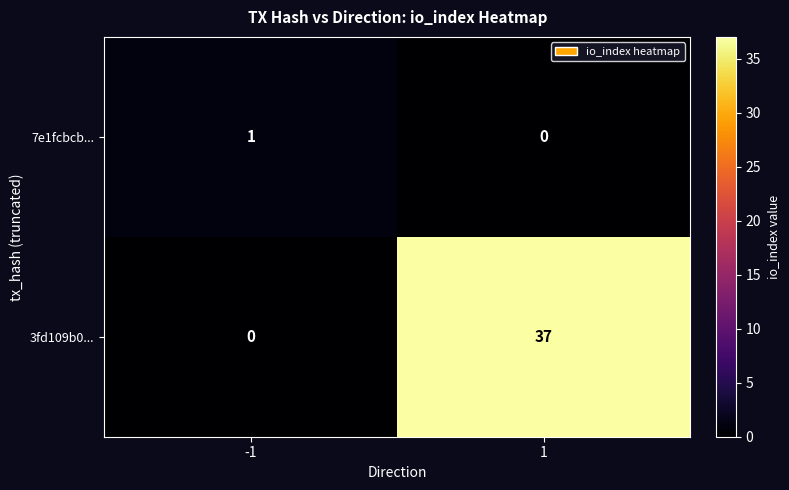

What is the spread (max minus min) of values at -1?

1